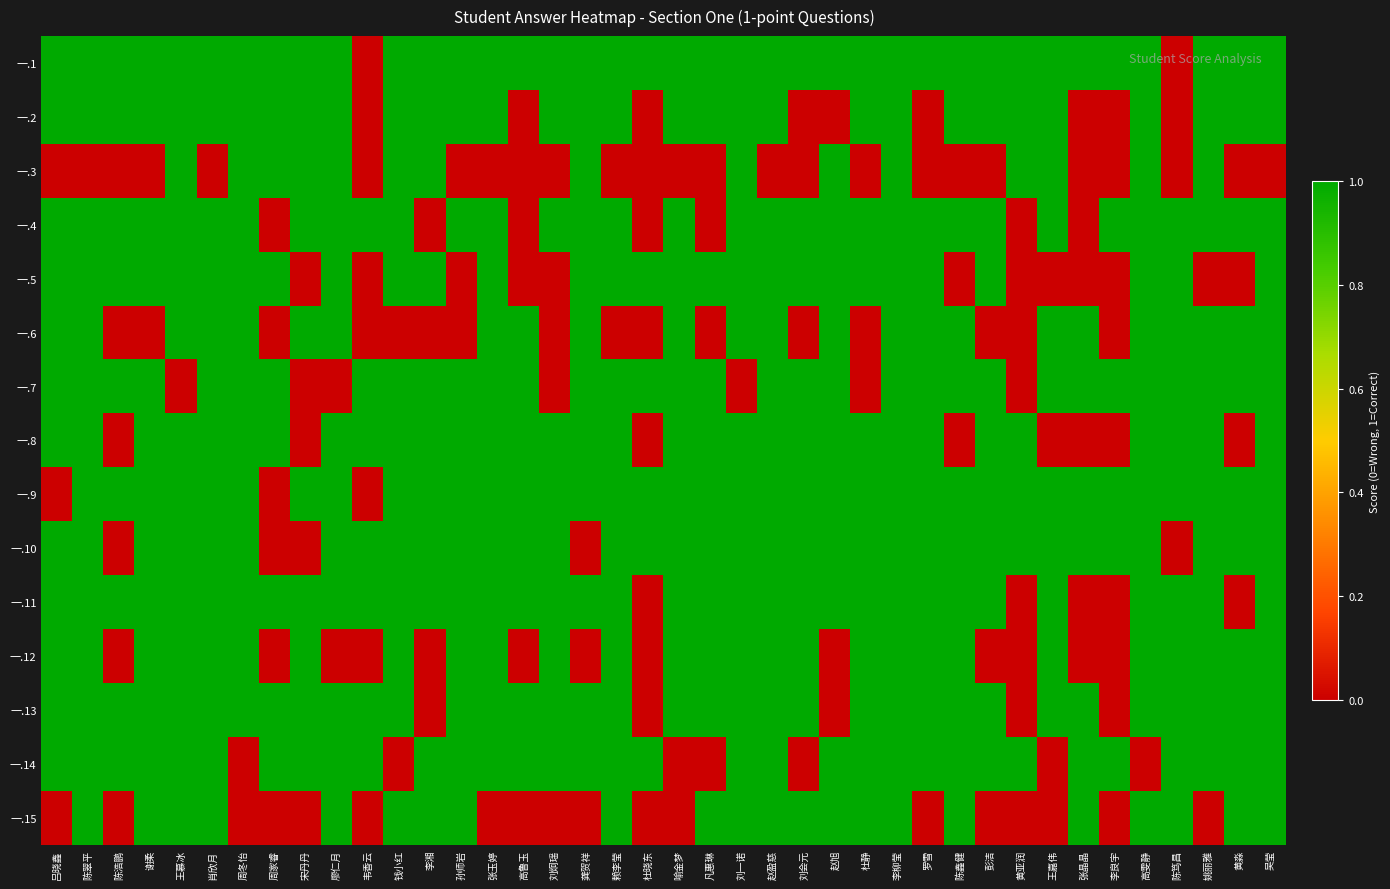

Count the number of categories in the chart.

40